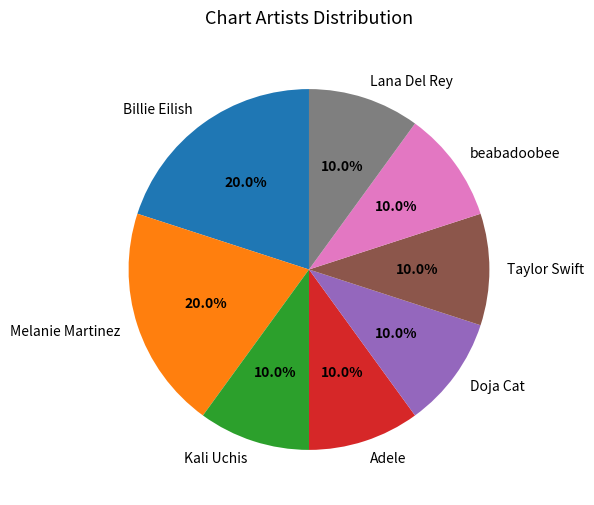

What is the ratio of the value at Doja Cat to the value at Lana Del Rey?

1.0